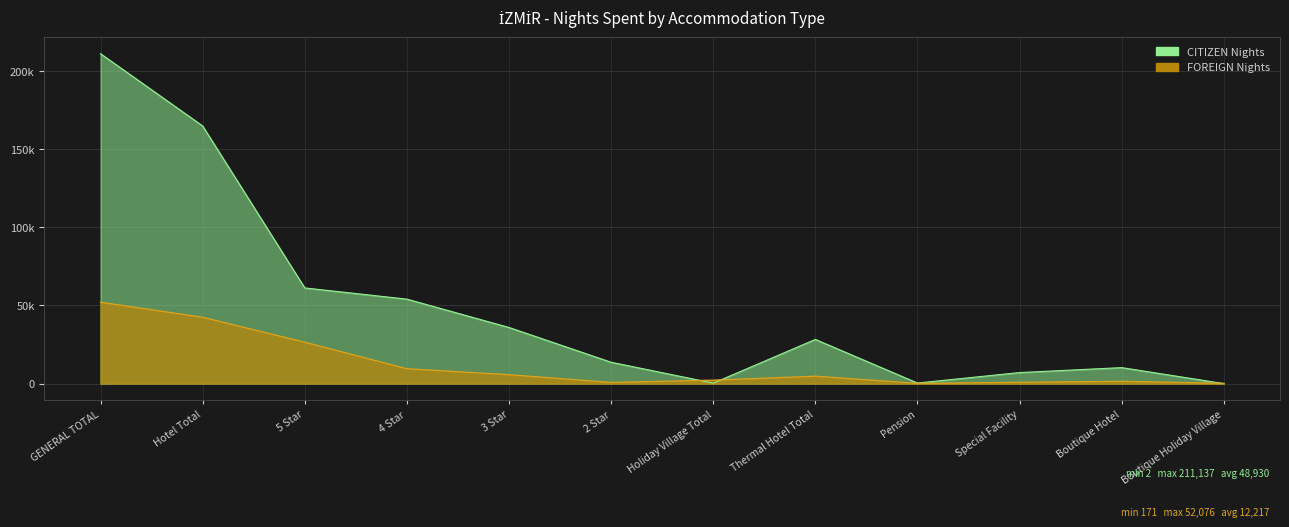

List the series in order of their peak value, lowest first.

FOREIGN Nights, CITIZEN Nights